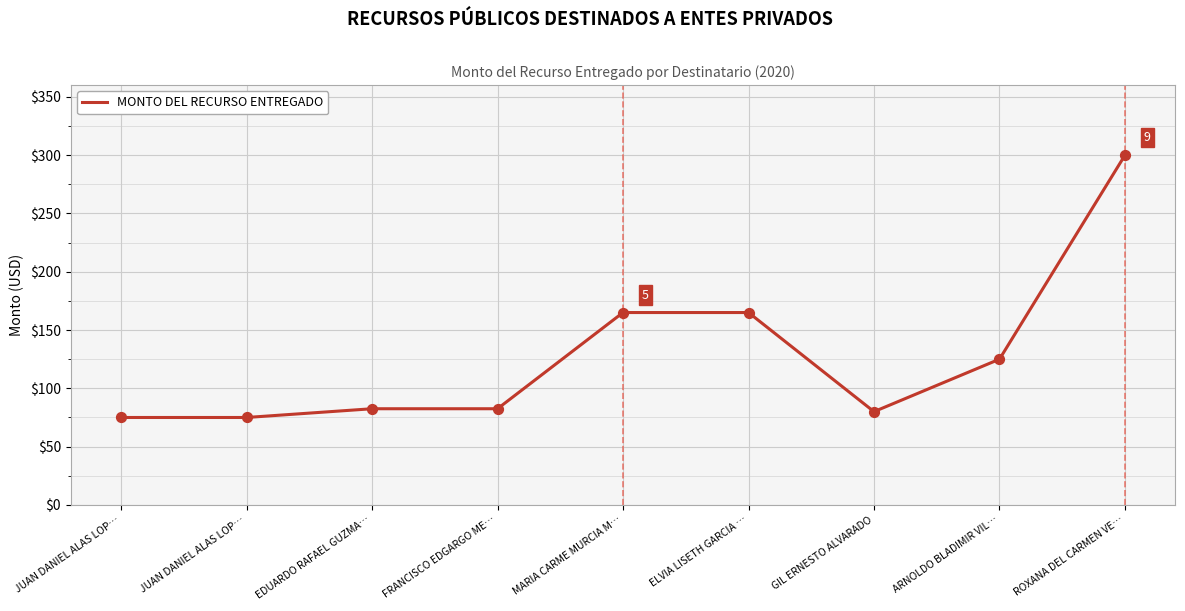

Approximately how many times larger is the value at JUAN DANIEL ALAS LOP… compared to JUAN DANIEL ALAS LOP…?

1.0